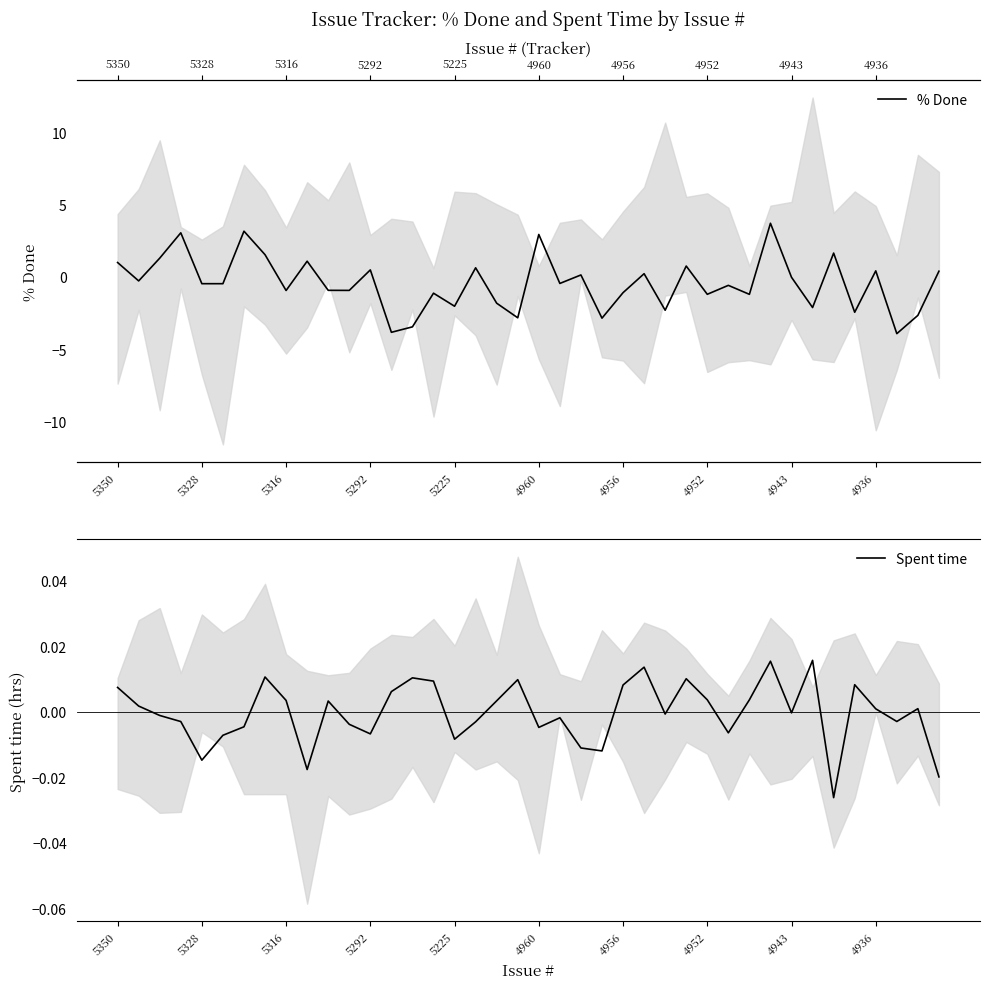

Count the number of data series in this chart.

2